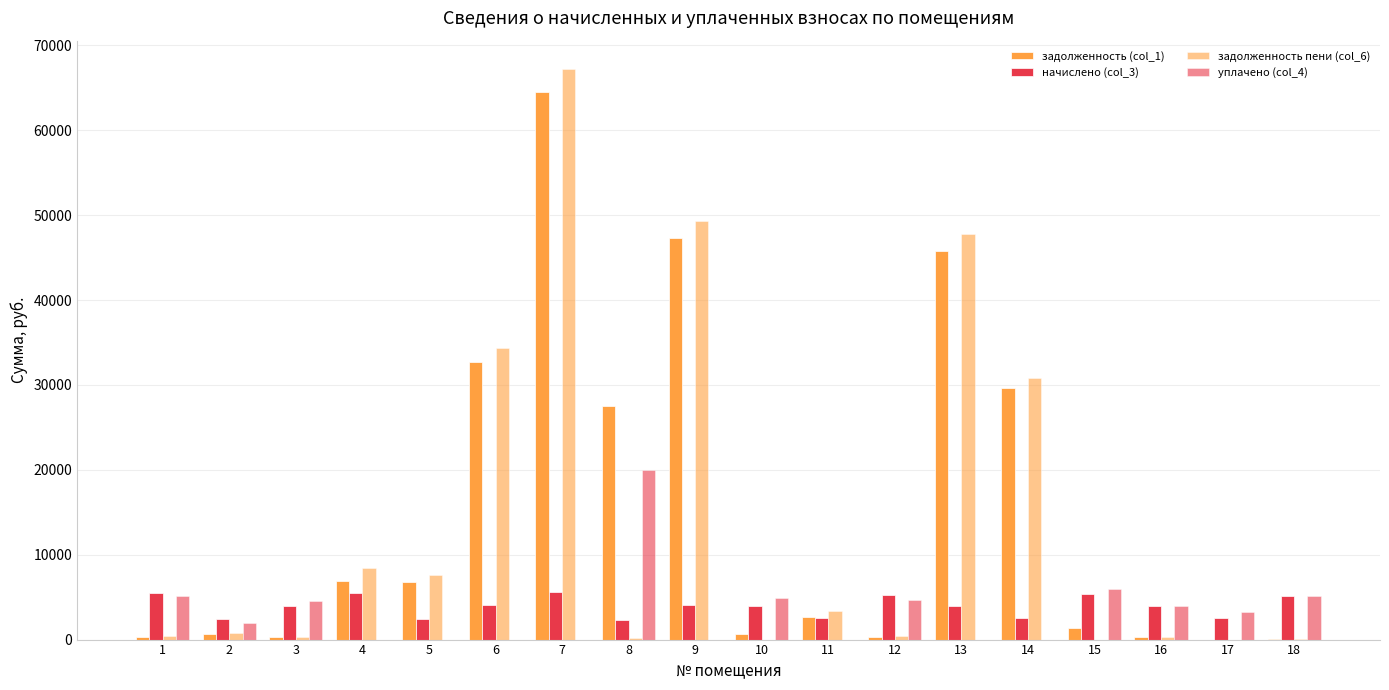

What is the sum of all задолженность (col_1) values?

267739.7